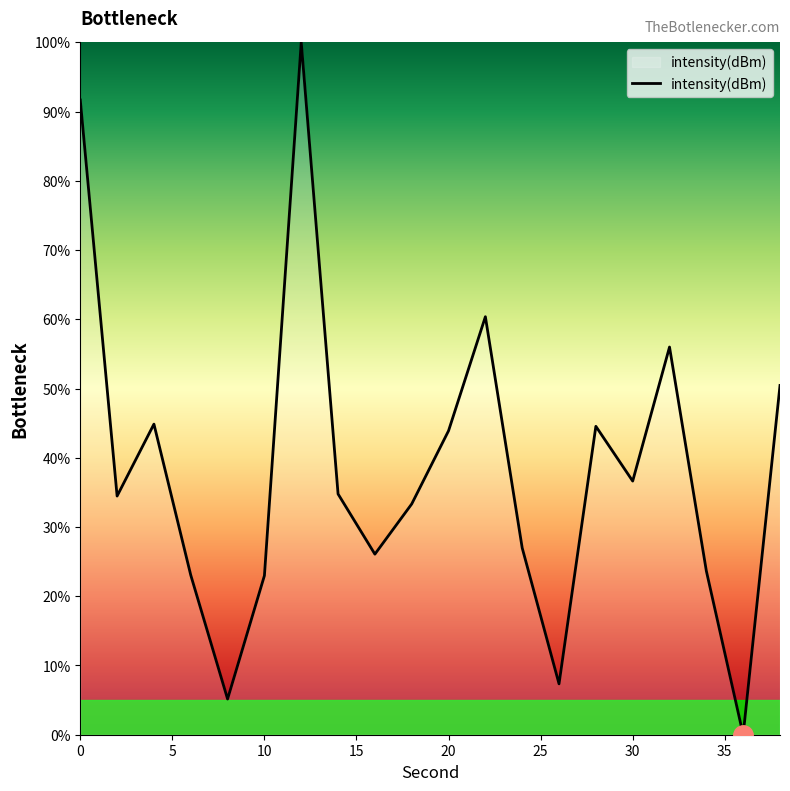

What is the difference between the maximum and minimum values?

100.0